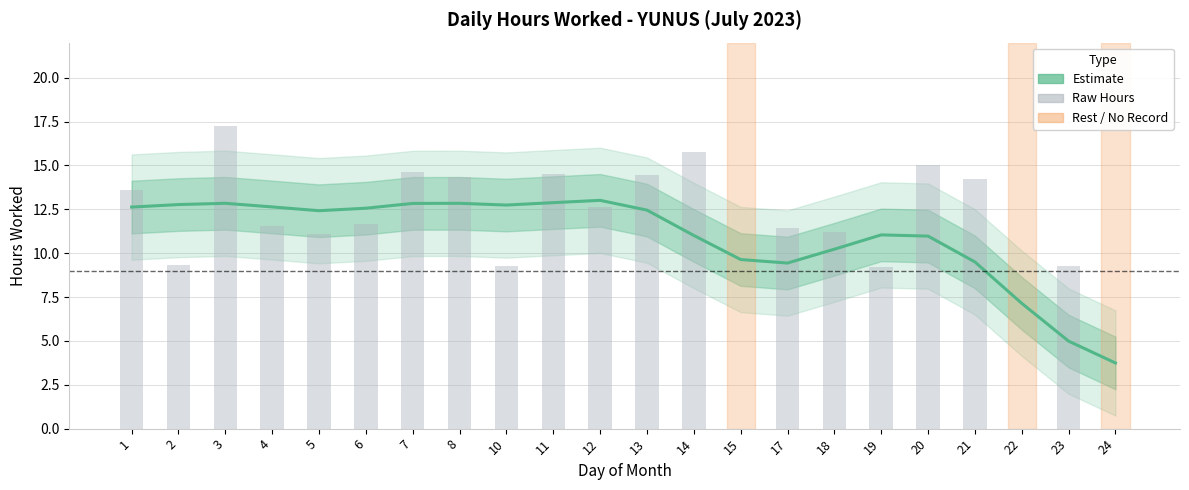

What is the total value across all series at 11?

27.4